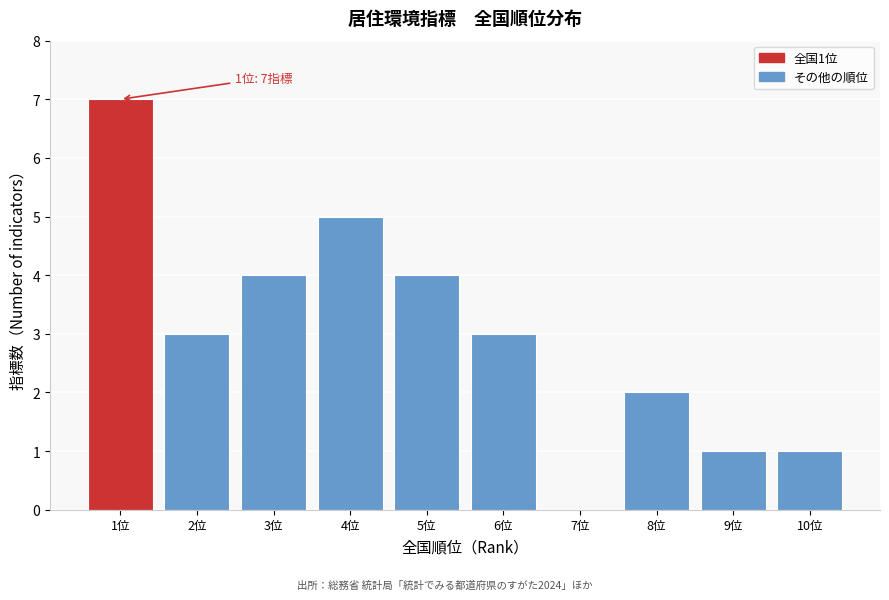

Reading left to right, list all the values displayed in this chart.

1位=7	2位=3	3位=4	4位=5	5位=4	6位=3	7位=0	8位=2	9位=1	10位=1